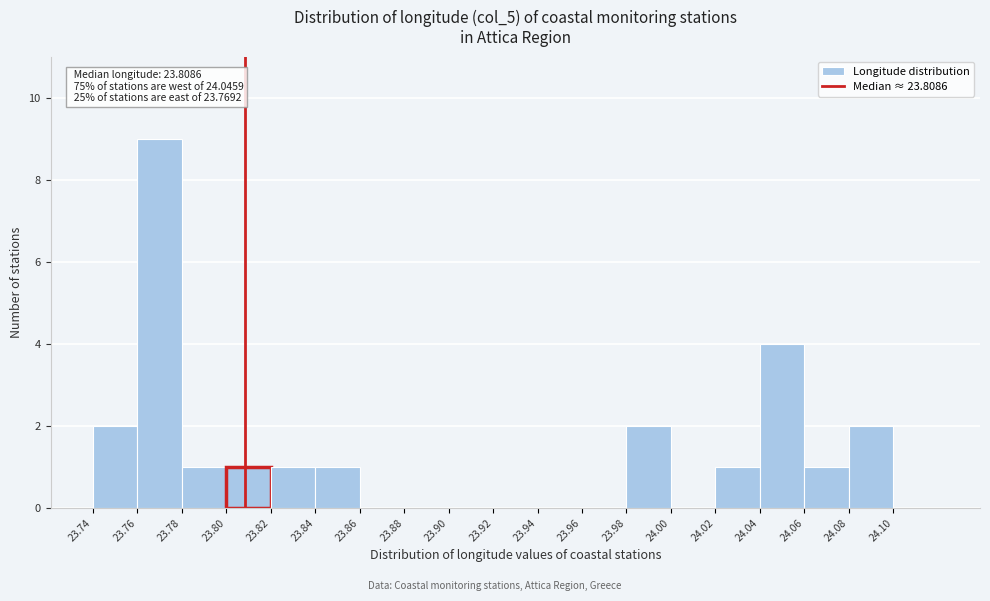

Which range on the x-axis has the tallest bar?

23.76 to 23.78